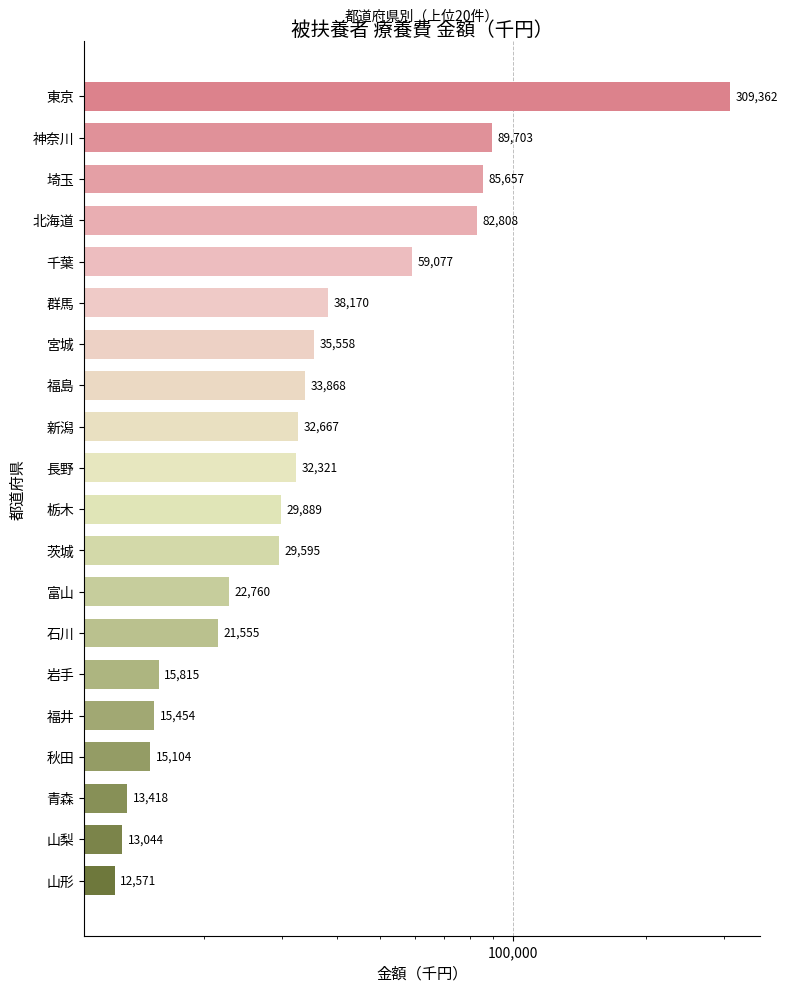

What is the difference between the values at 福井 and 福島?

18413.6